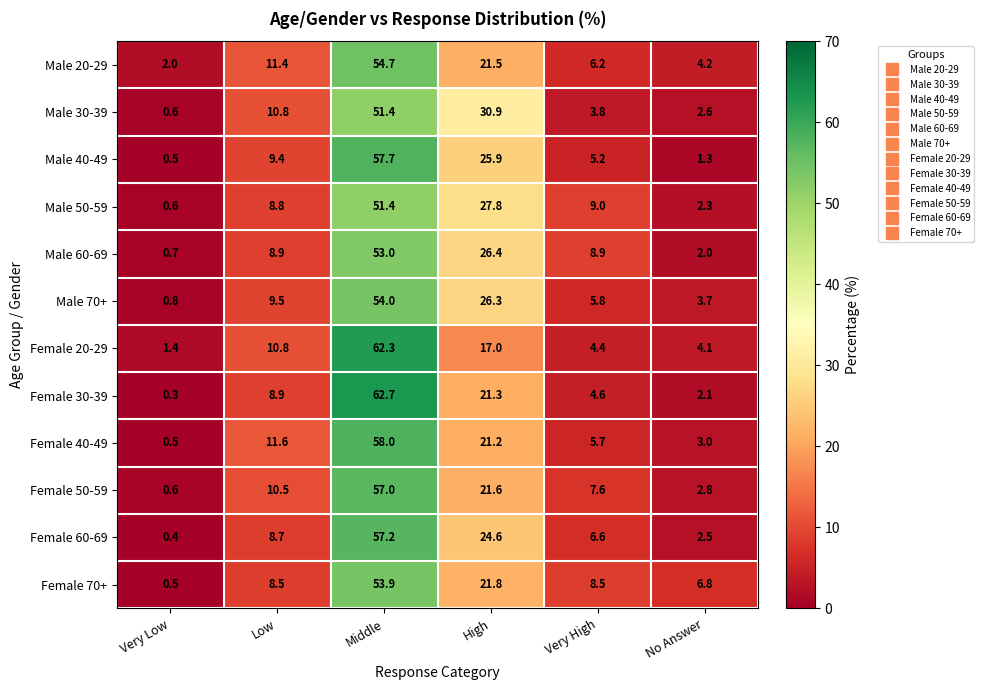

The Female 30-39 series shows 2.8 at No Answer. True or false?

False